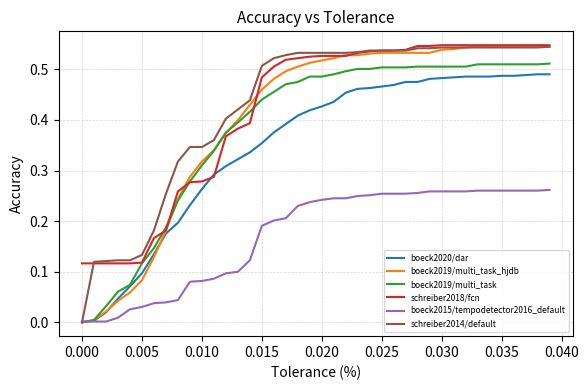

Which series has the largest total across all categories?

schreiber2014/default